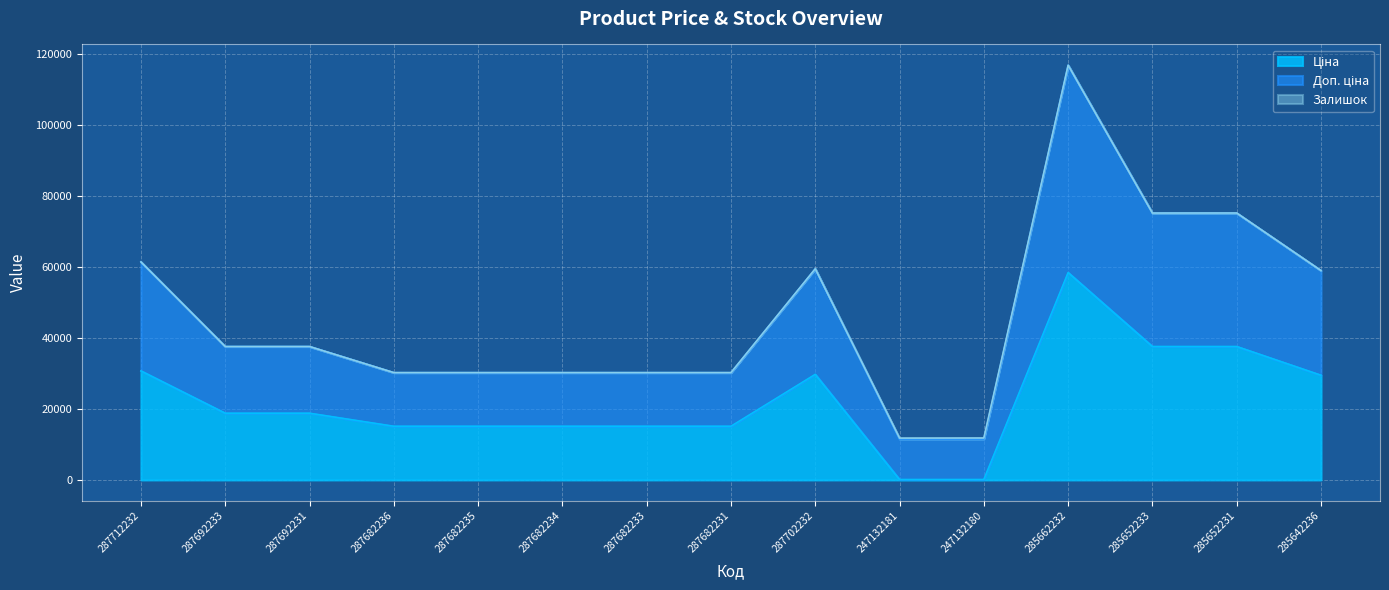

True or false: Ціна and Доп. ціна intersect in this chart.

False